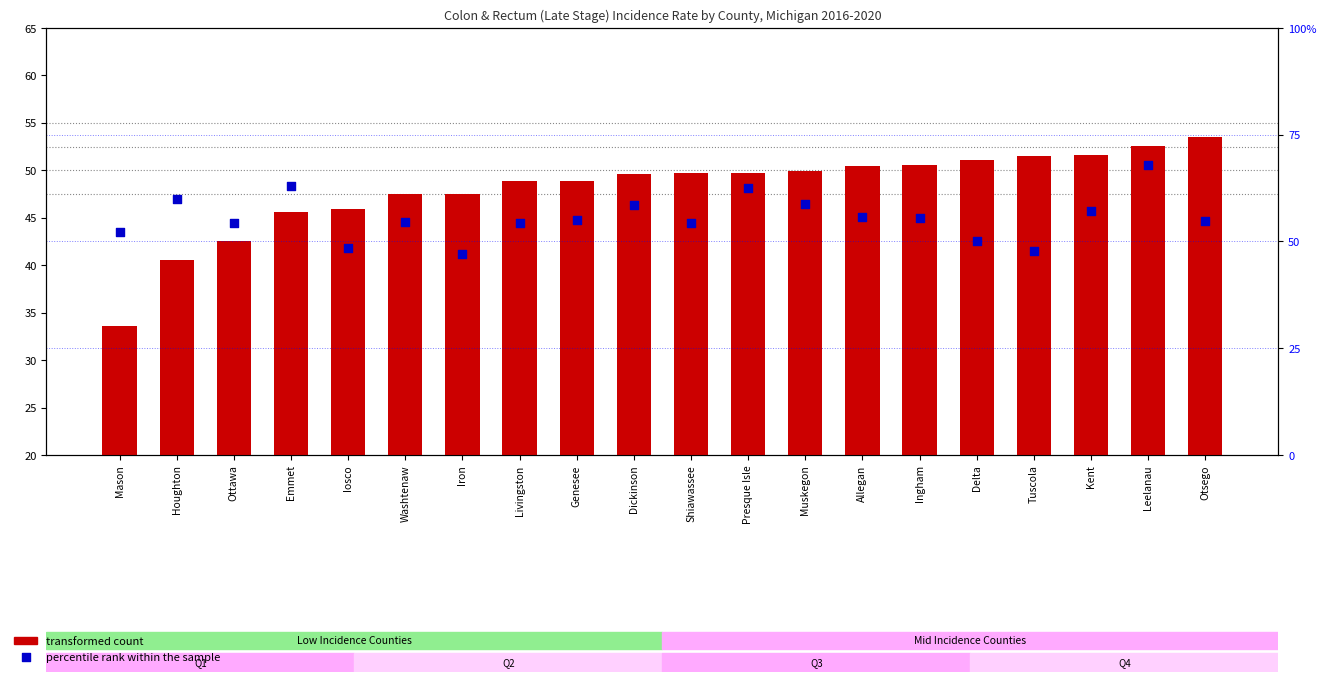

What are all the series names shown in the legend?

transformed count, percentile rank within the sample